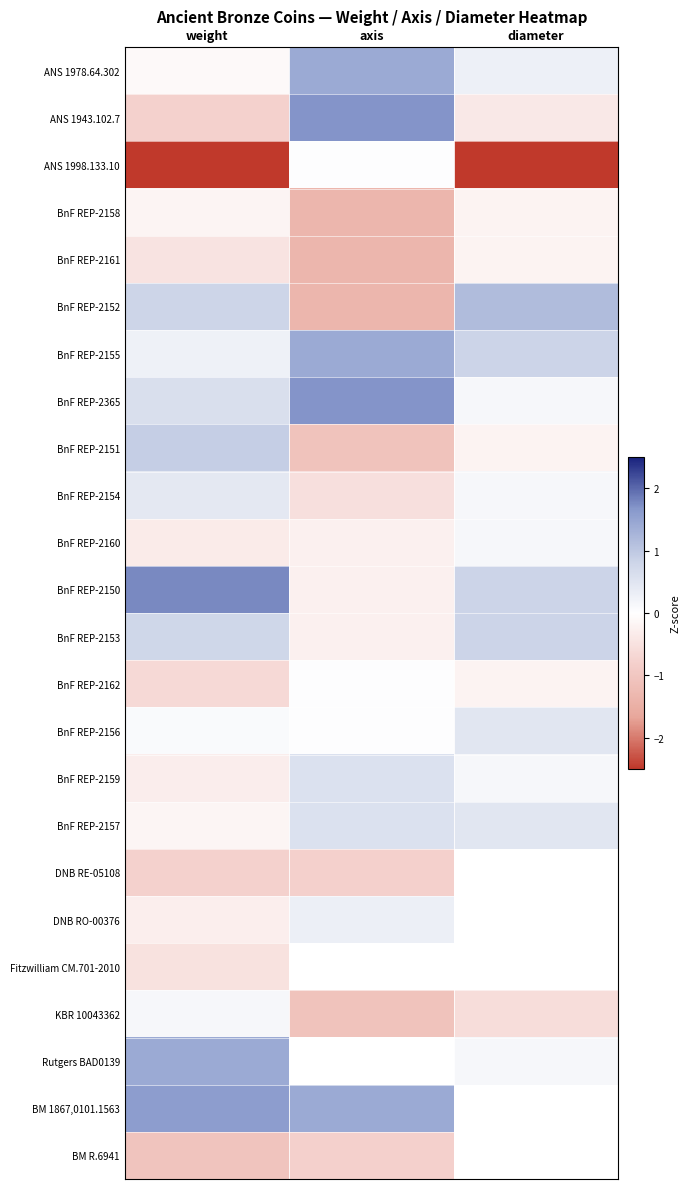

Where is BnF REP-2155 nearest to the value 0?

weight